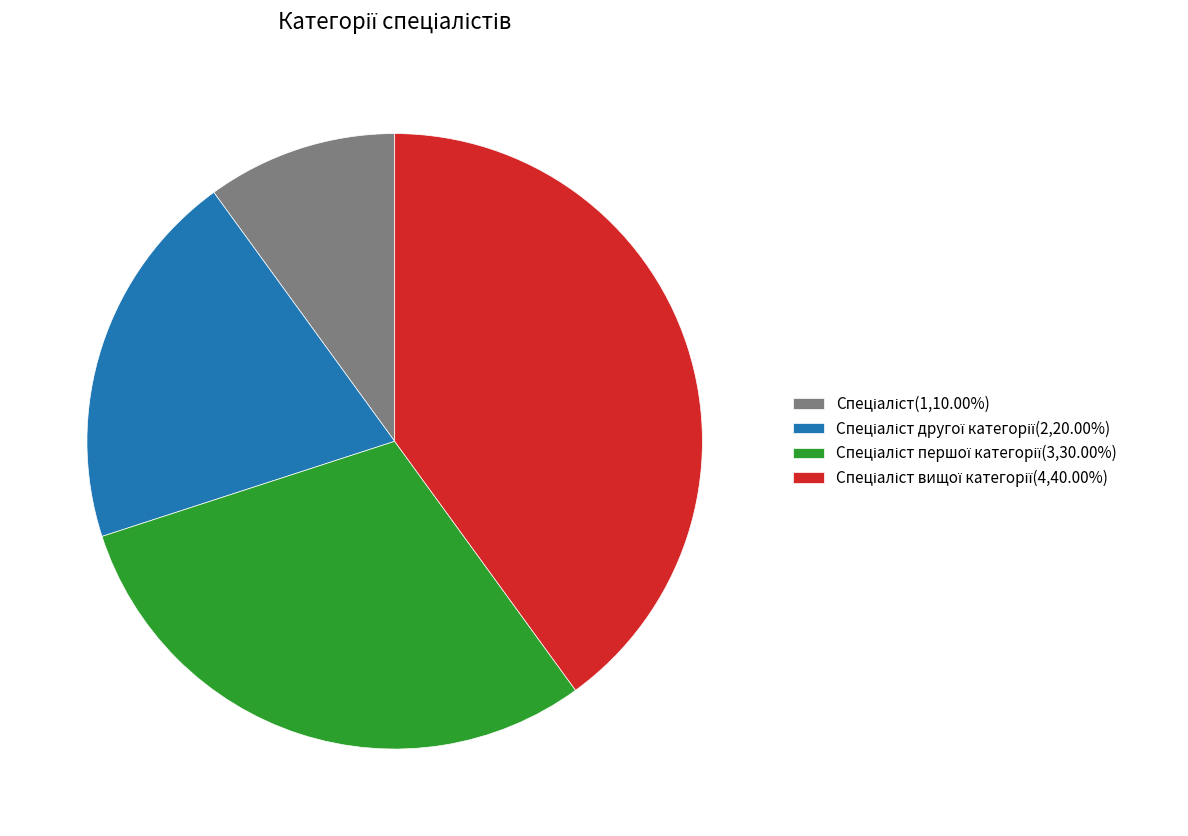

Is there any slice that represents more than half of the pie?

No